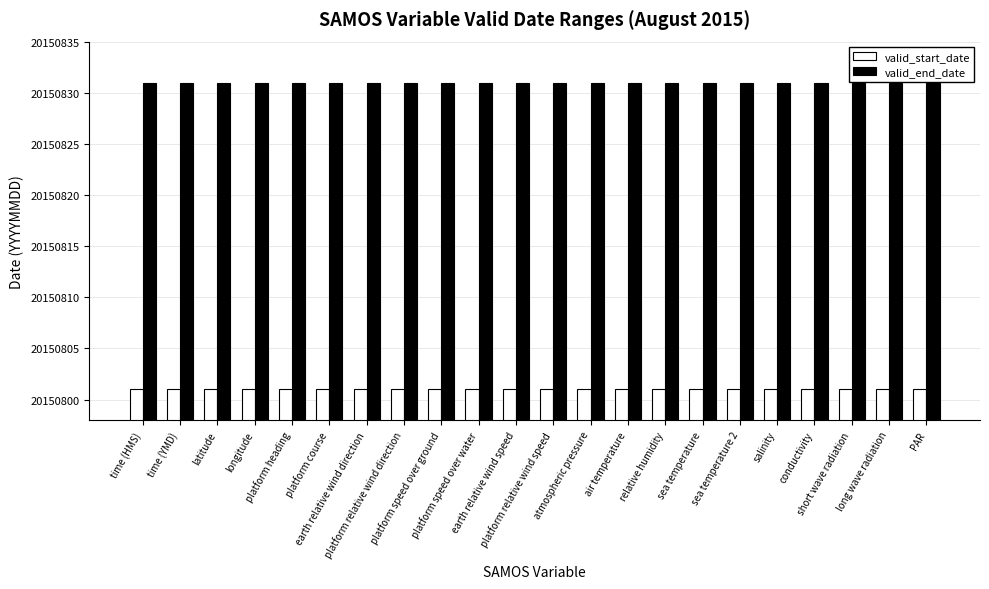

What is the sum of the valid_end_date values at salinity and platform relative wind direction?

40301662